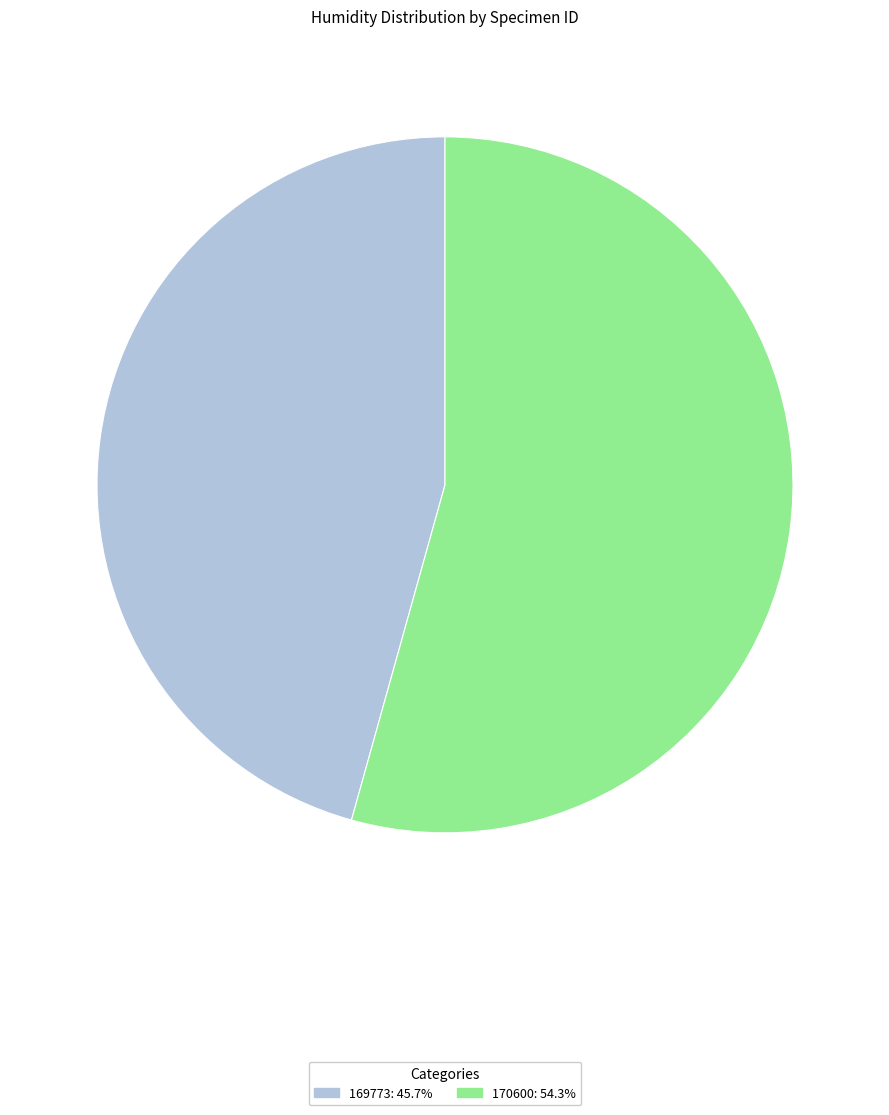

What is the majority slice?

170600